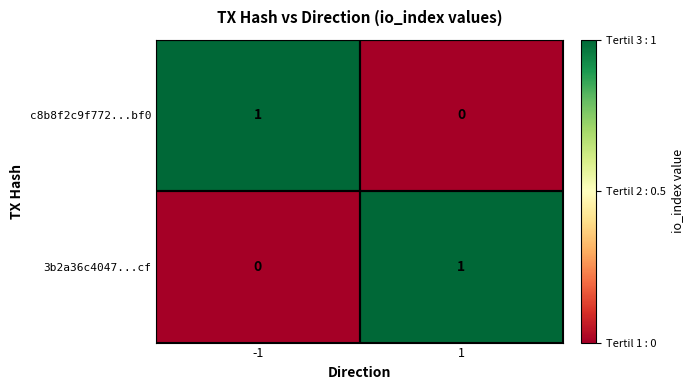

Rank the series at 1 from highest to lowest value.

3b2a36c4047...cf, c8b8f2c9f772...bf0